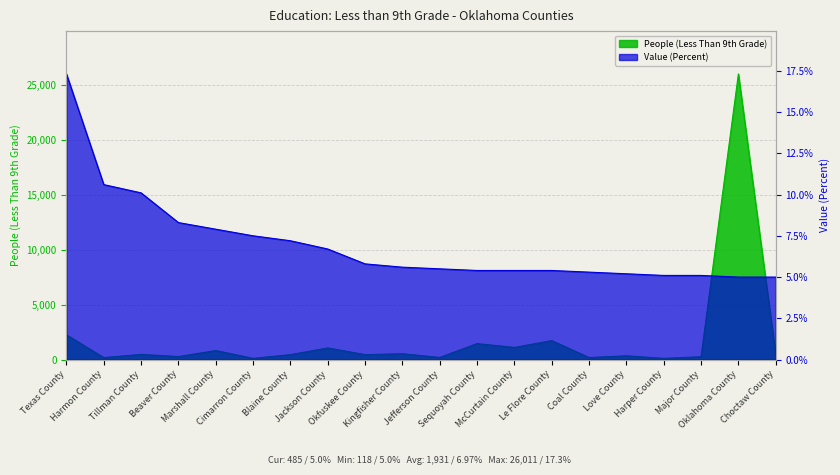

True or false: Value (Percent) has more than 1 points higher than both neighbors.

False